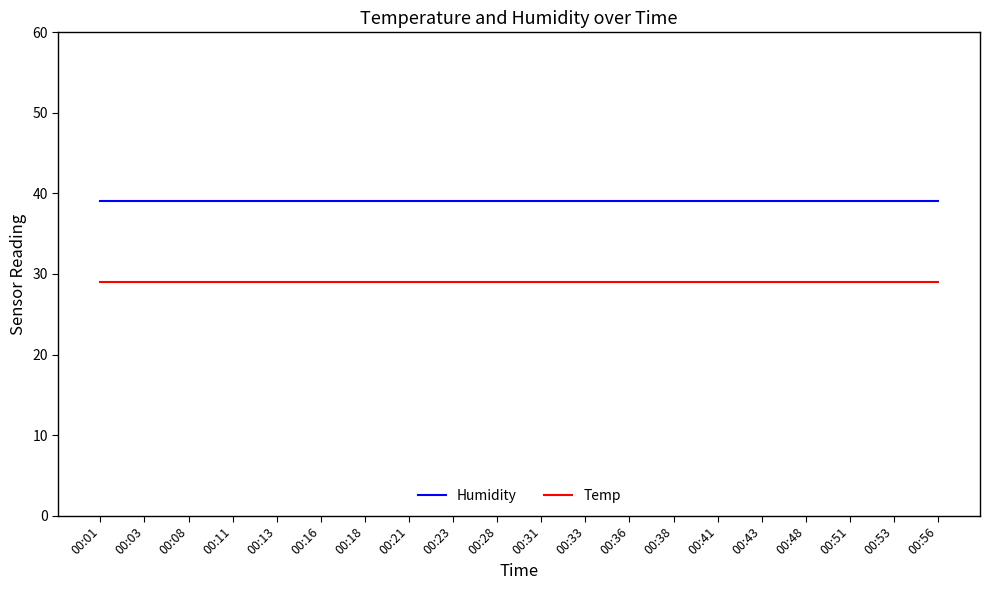

True or false: Temp and Humidity cross at least once.

False